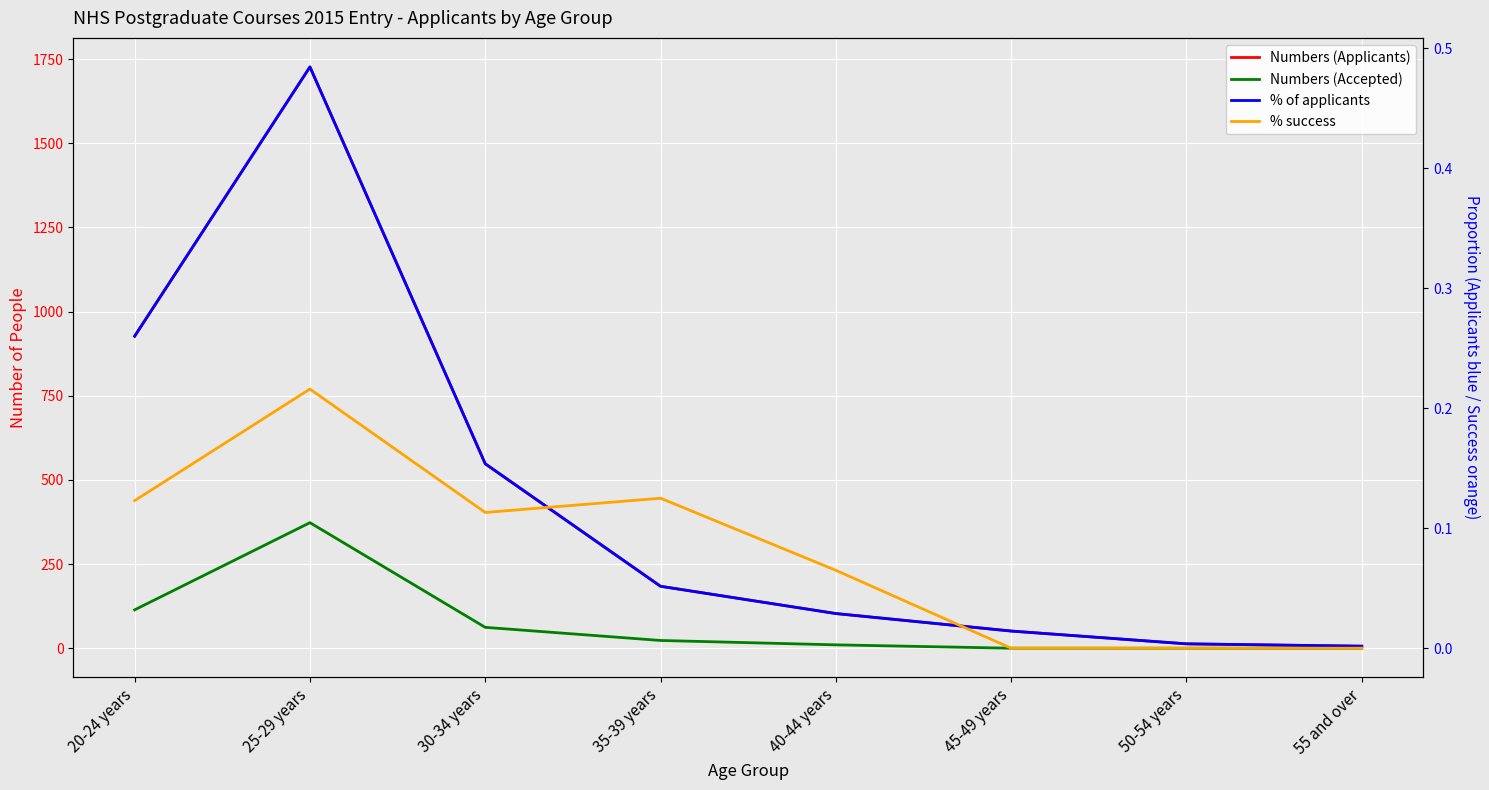

At which category is the sum across all series the highest?

25-29 years